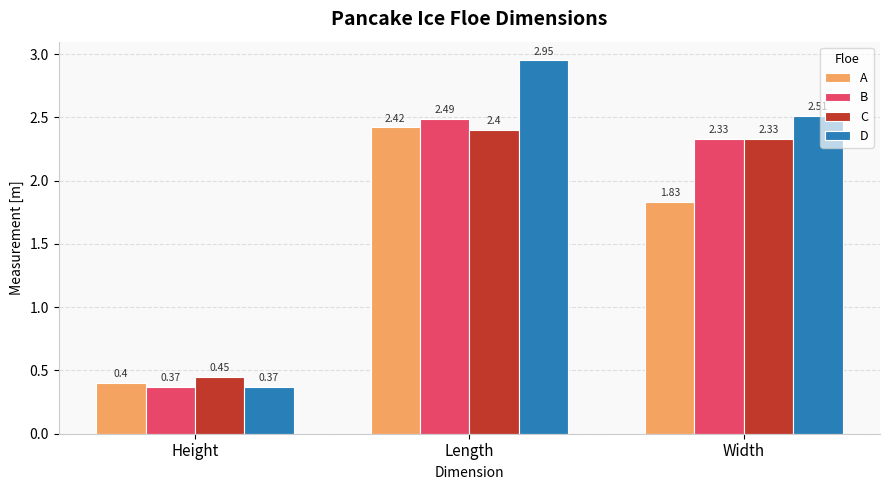

How many bars are there in total?

12